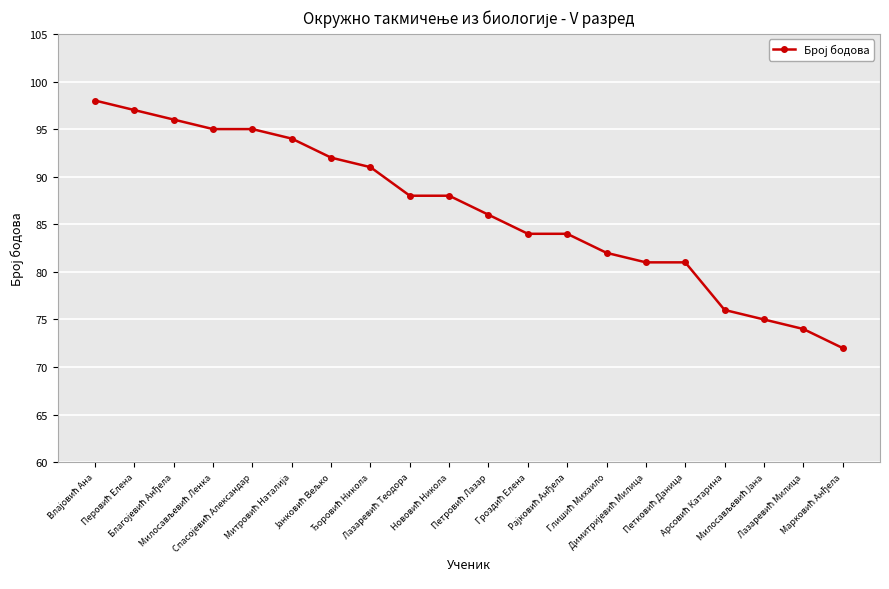

What is the value of the 6th point from the left?

94